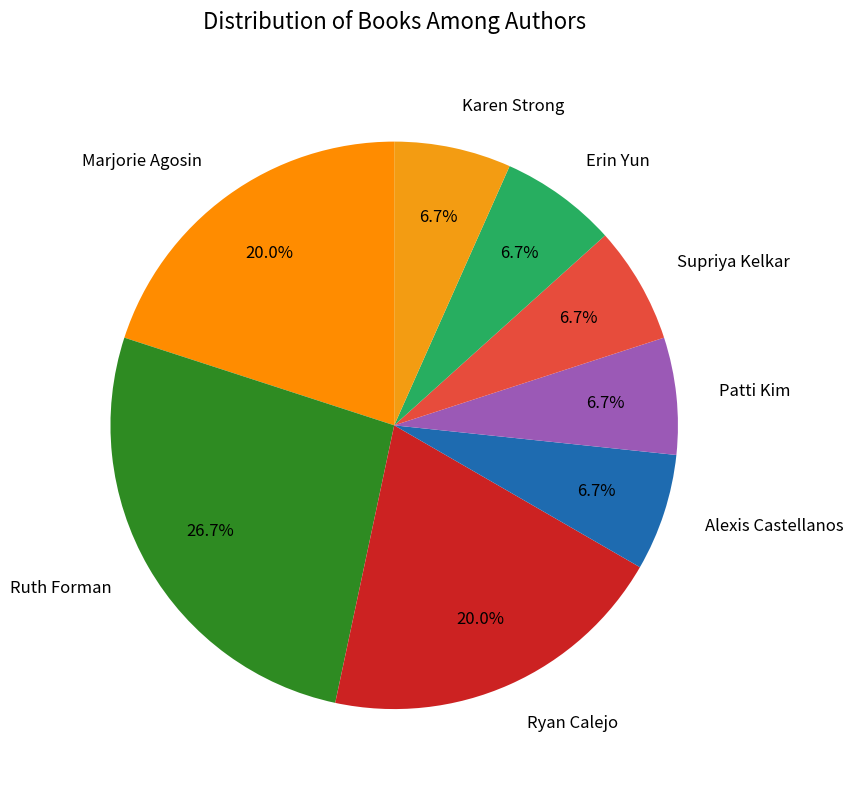

Does Erin Yun represent more than half of the total?

No